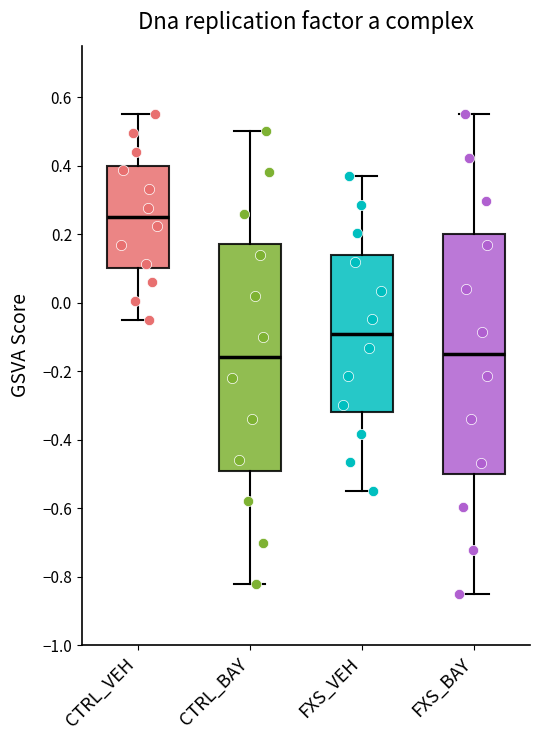

Comparing the boxes themselves (not the whiskers), which one is the tallest?

FXS_BAY